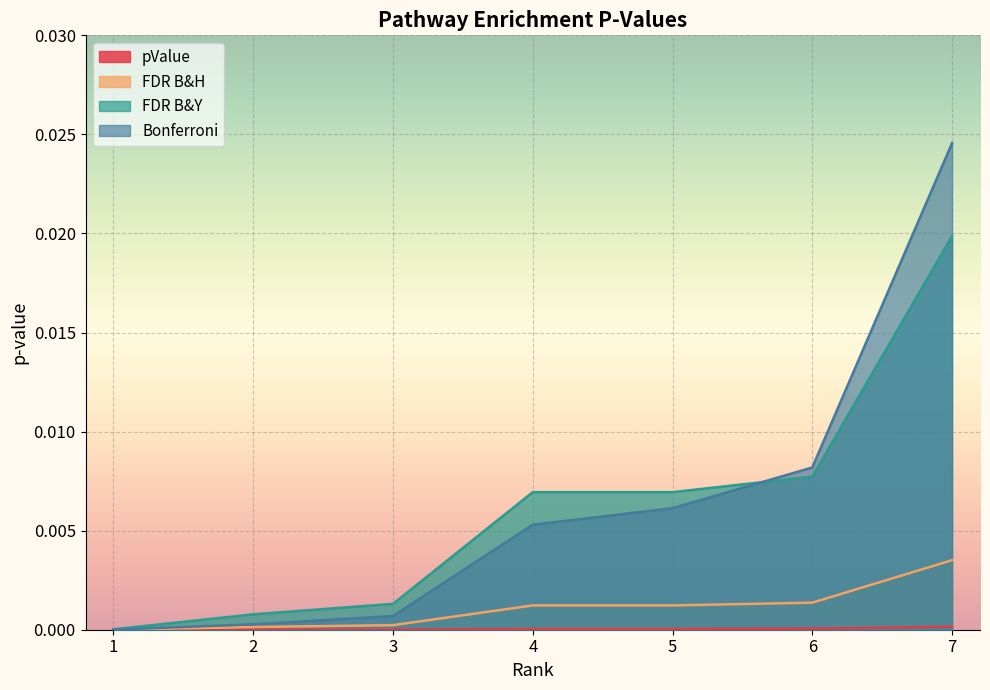

Which series has the largest total across all categories?

Bonferroni